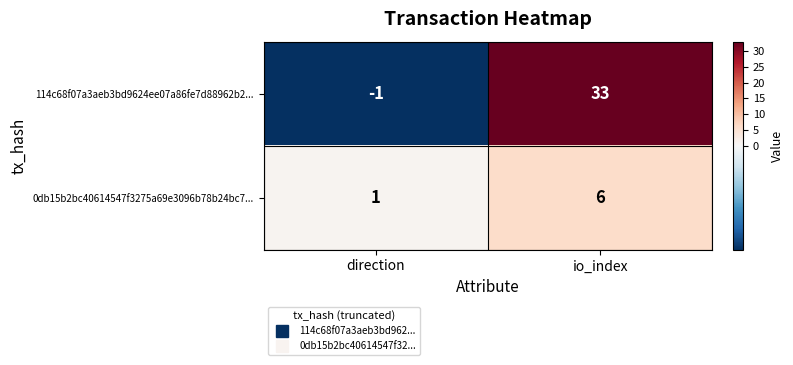

Is it true that 114c68f07a3aeb3bd9624ee07a86fe7d88962b2... equals 13 at io_index?

False